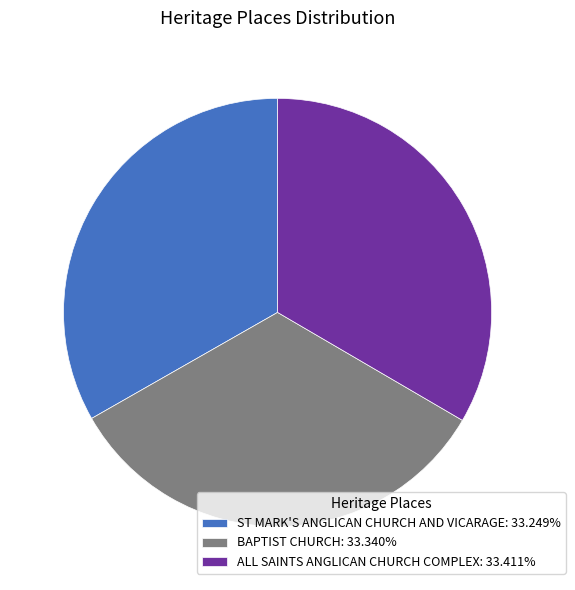

Combined, do ALL SAINTS ANGLICAN CHURCH COMPLEX and ST MARK'S ANGLICAN CHURCH AND VICARAGE account for over 50%?

Yes